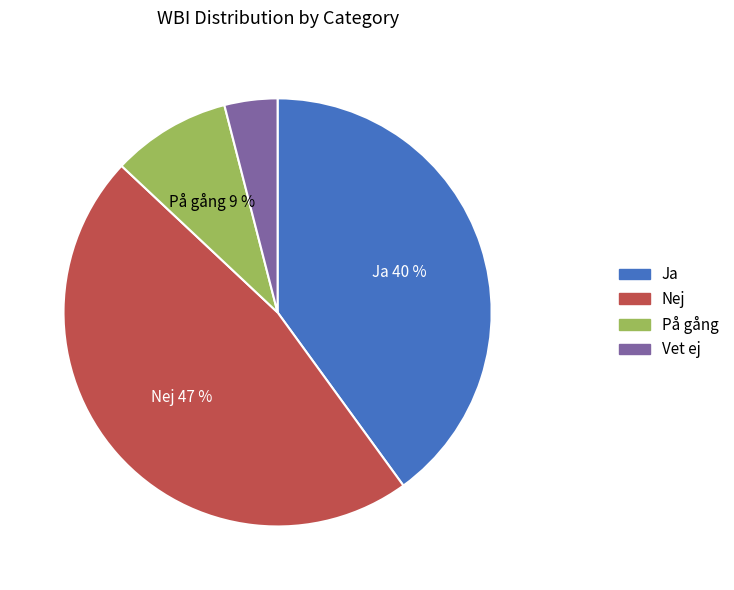

Approximately how many times larger is the value at Ja compared to På gång?

4.4